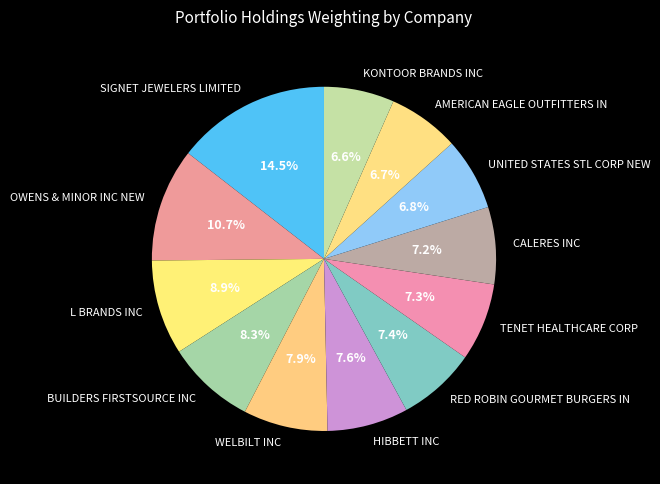

Is TENET HEALTHCARE CORP the majority of the pie?

No